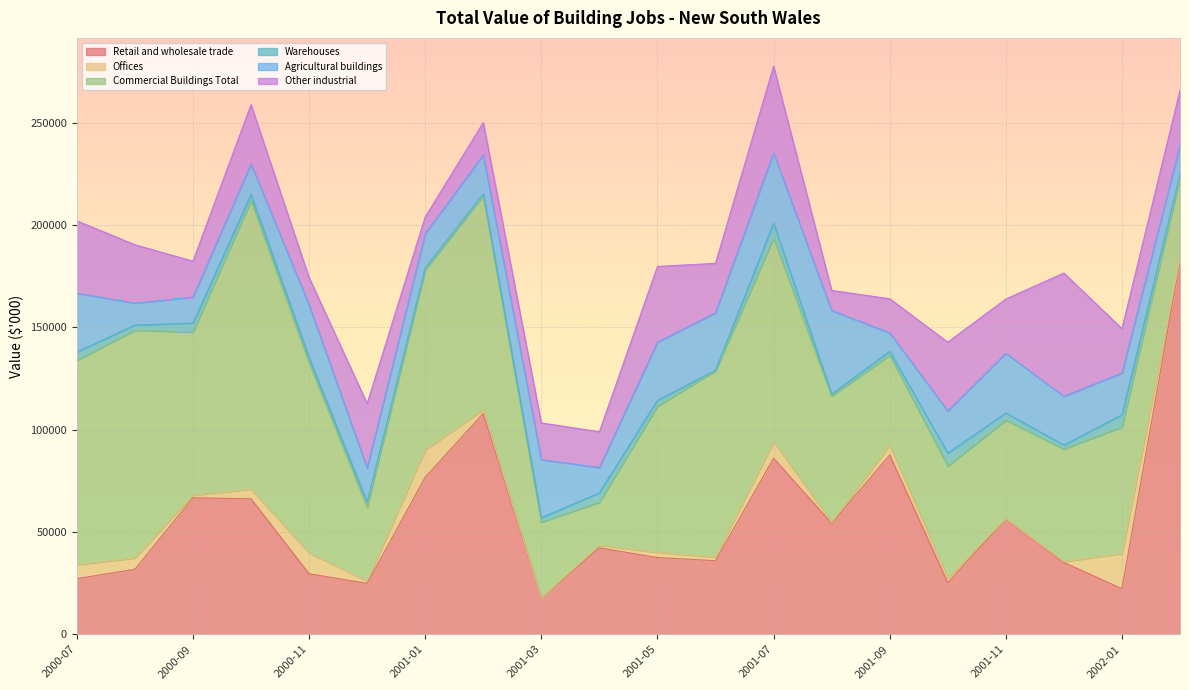

Which category has the highest value in the Offices series?

2002-01